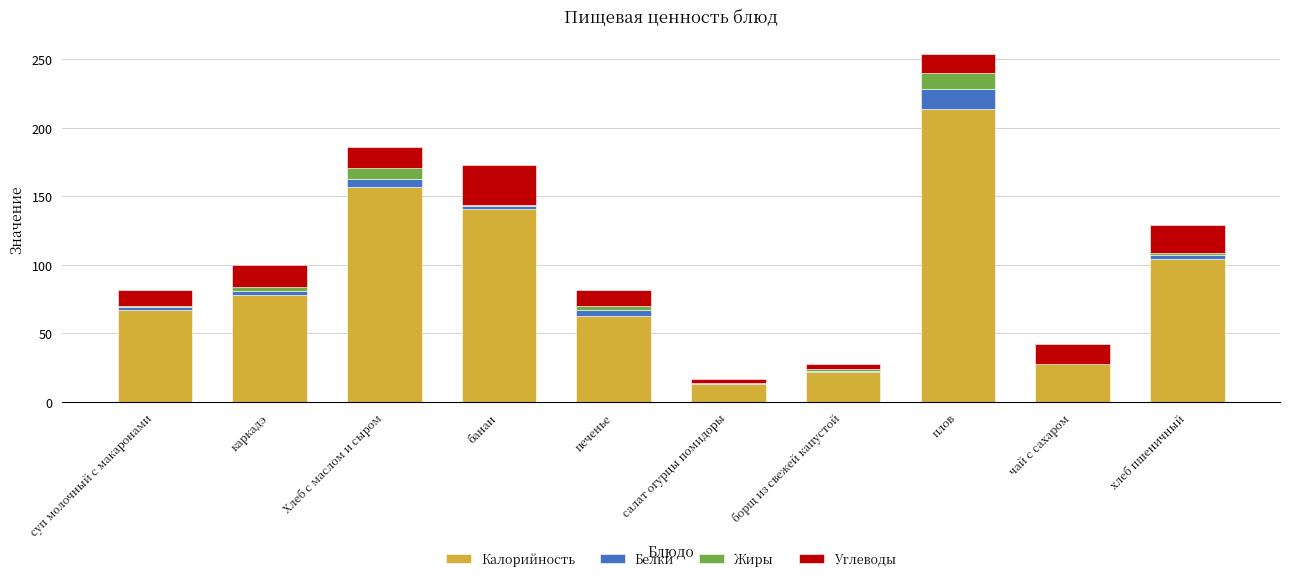

The value of Калорийность at плов is 328.2. True or false?

False